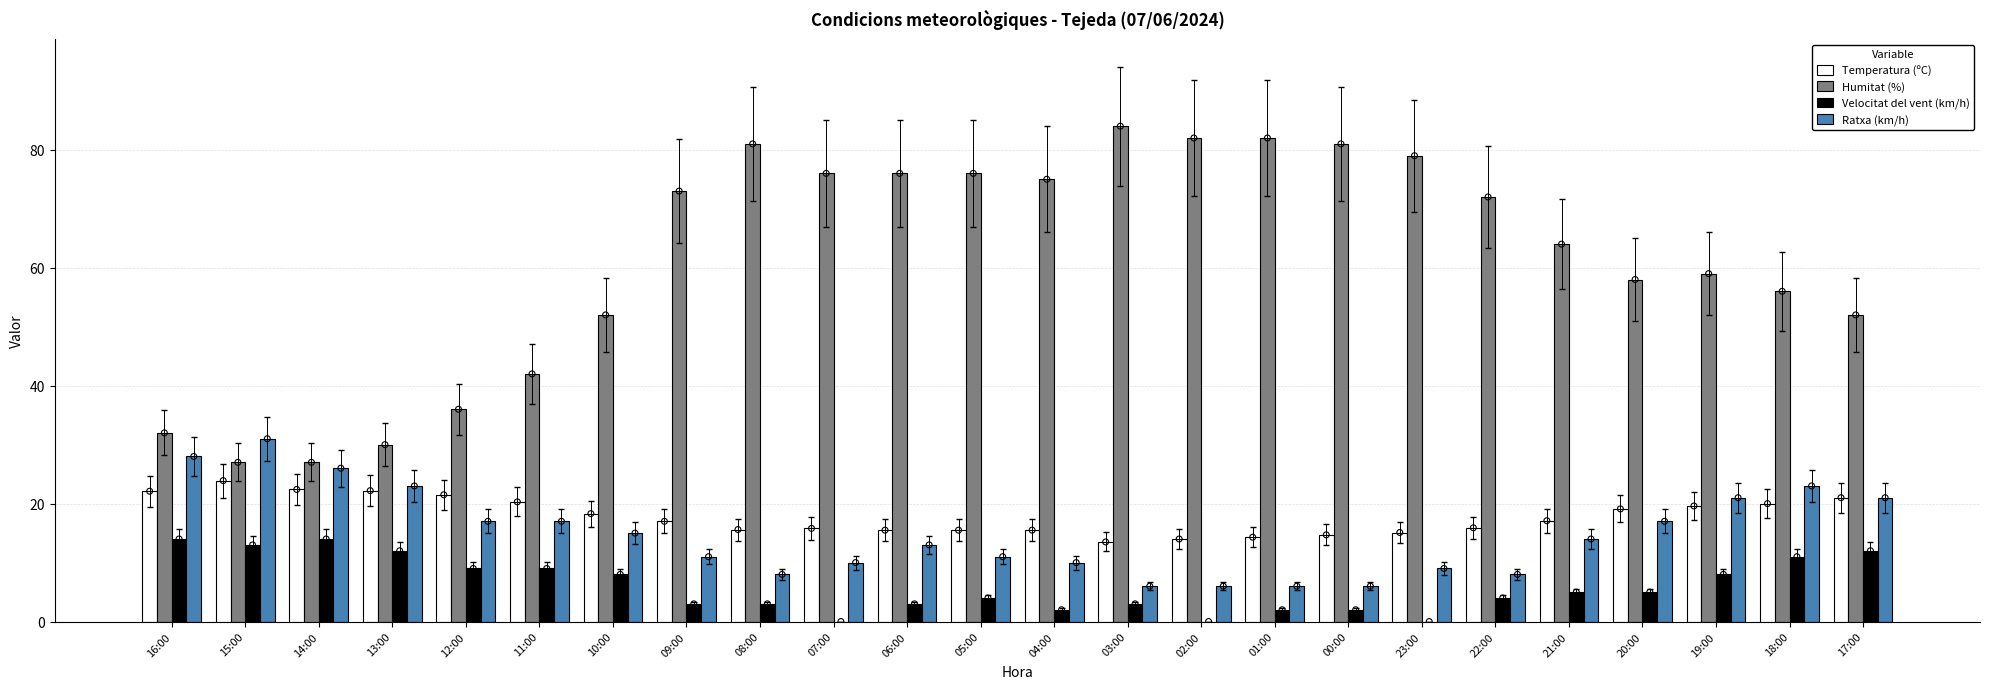

What are all the series names shown in the legend?

Temperatura (ºC), Humitat (%), Velocitat del vent (km/h), Ratxa (km/h)